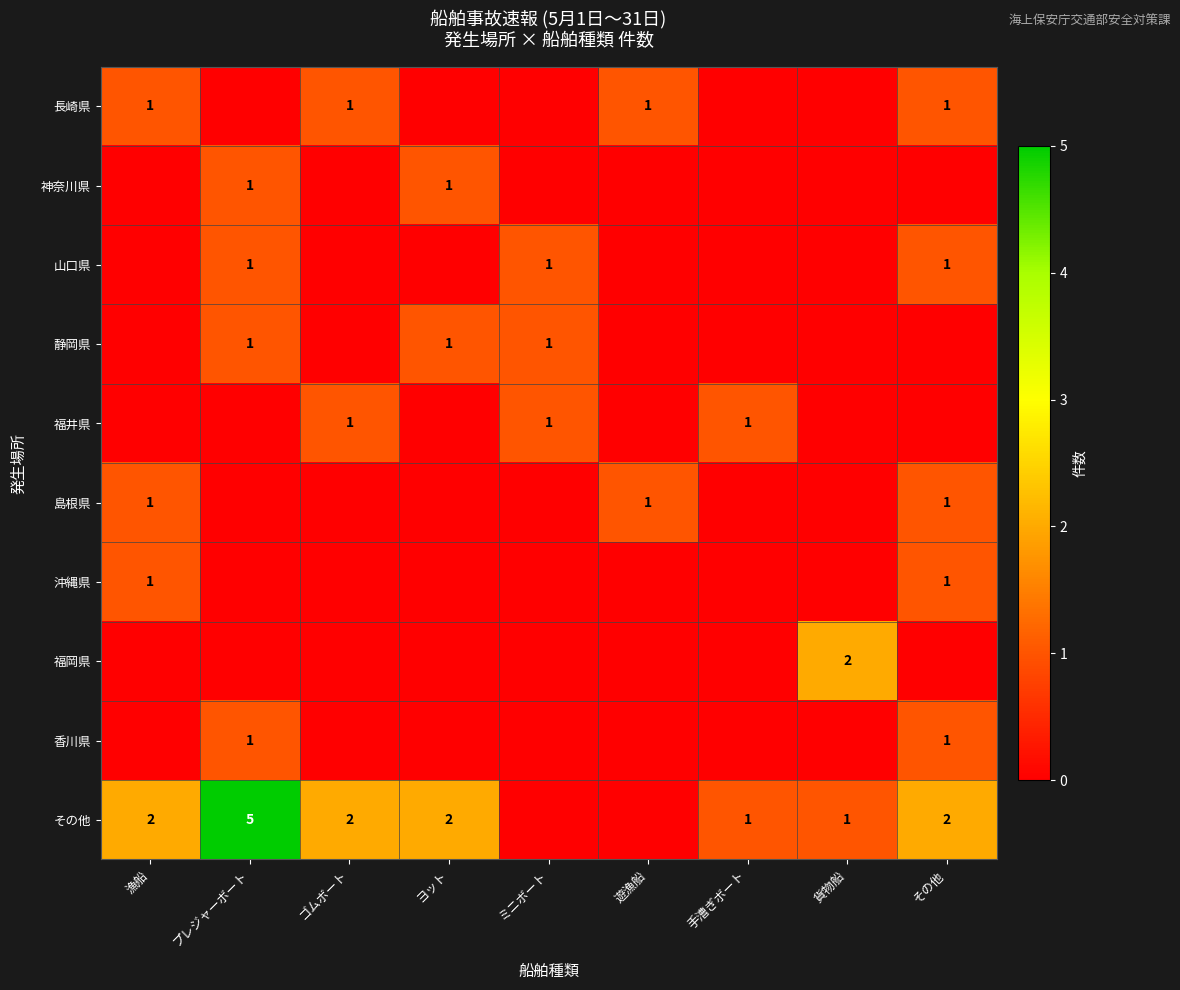

What is the difference between the その他 values at その他 and プレジャーボート?

3